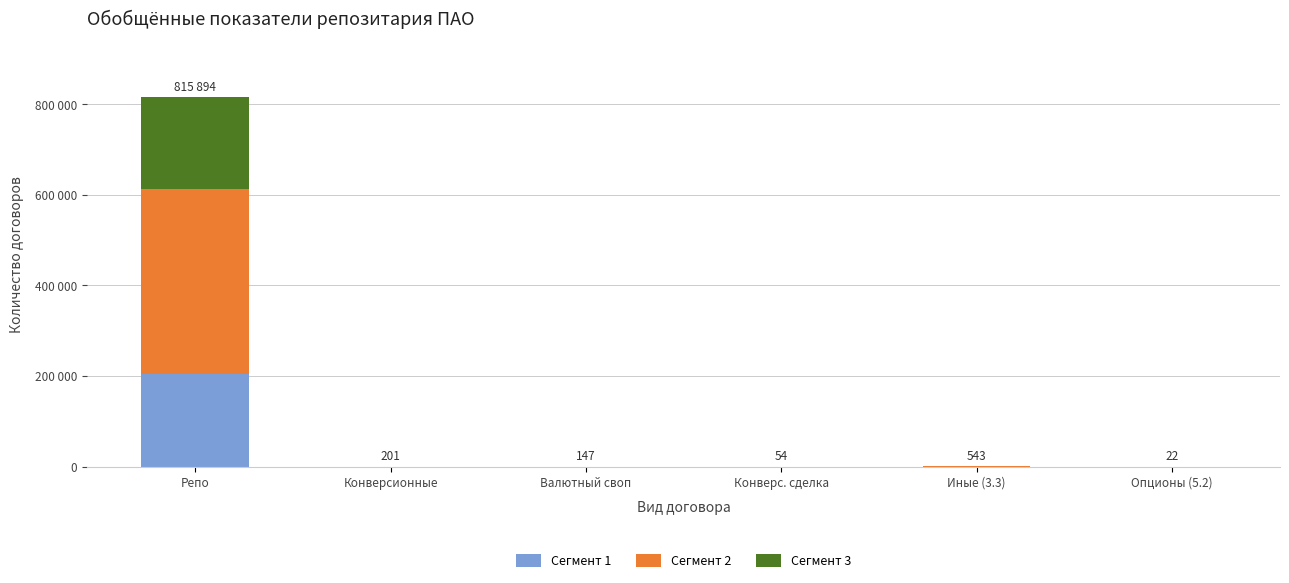

Which series has the widest spread of values?

Сегмент 2